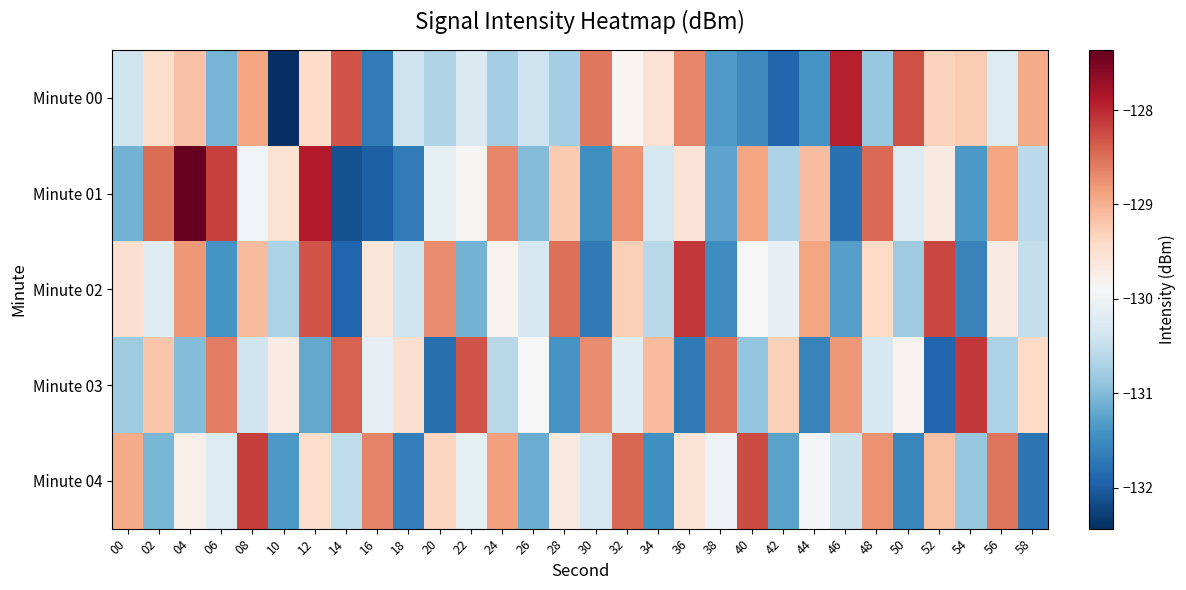

How many series are shown in this chart?

5